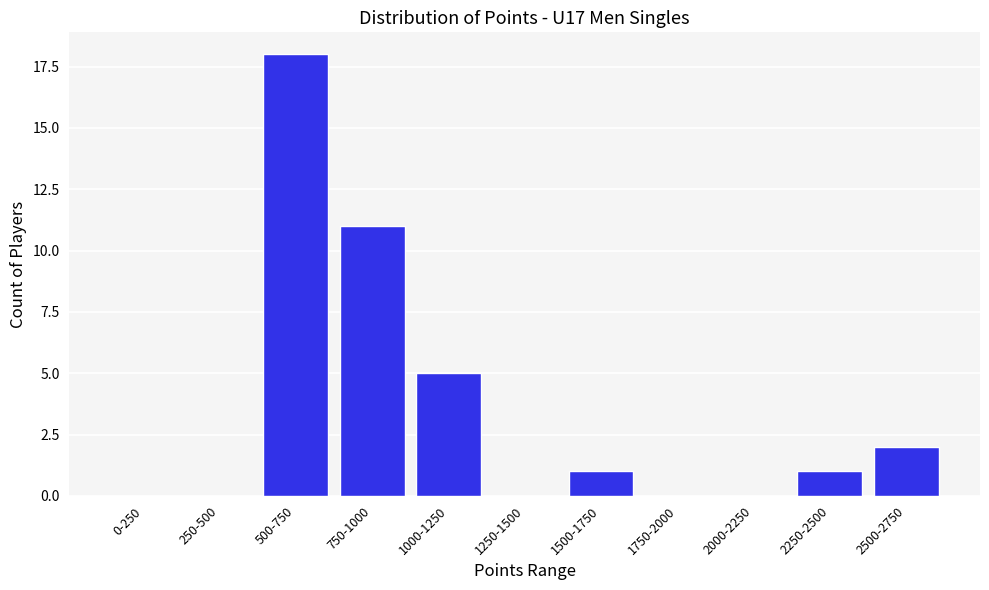

Reading right to left, transcribe all the data shown in this chart.

2500-2750=2	2250-2500=1	2000-2250=0	1750-2000=0	1500-1750=1	1250-1500=0	1000-1250=5	750-1000=11	500-750=18	250-500=0	0-250=0